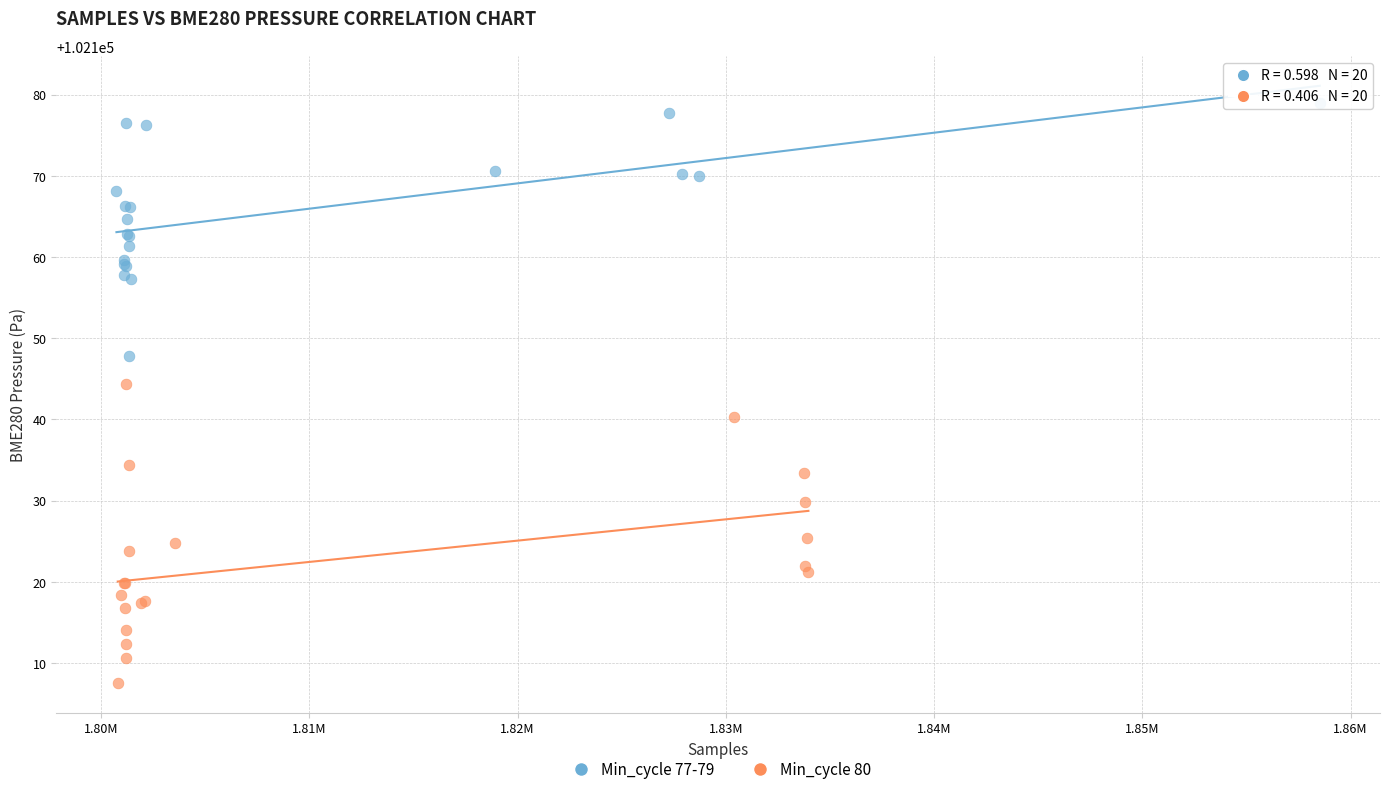

What are all the series names shown in the legend?

Min_cycle 77-79, Min_cycle 80